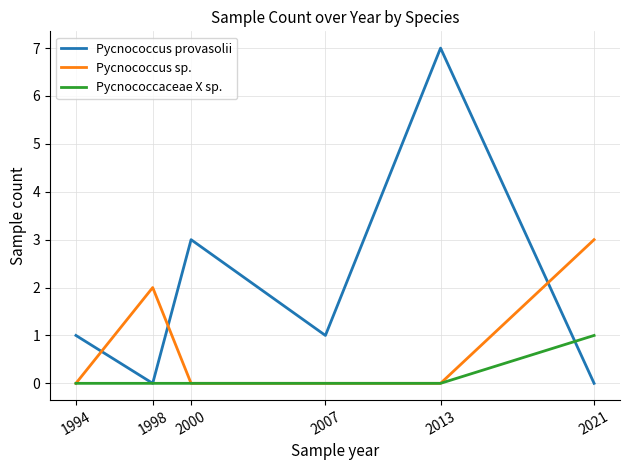

What is the spread (max minus min) of values at 2000?

3